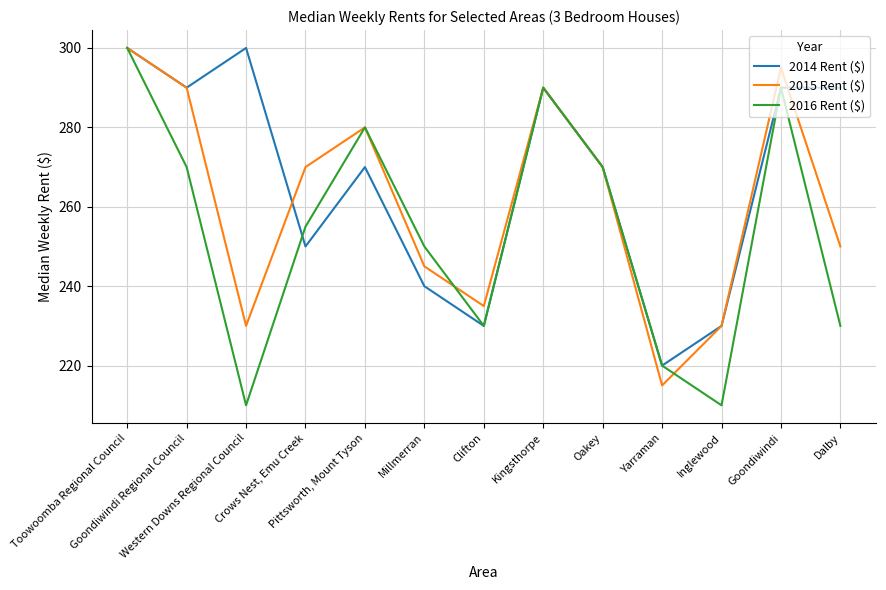

At which category does 2015 Rent ($) reach its first local valley?

Western Downs Regional Council